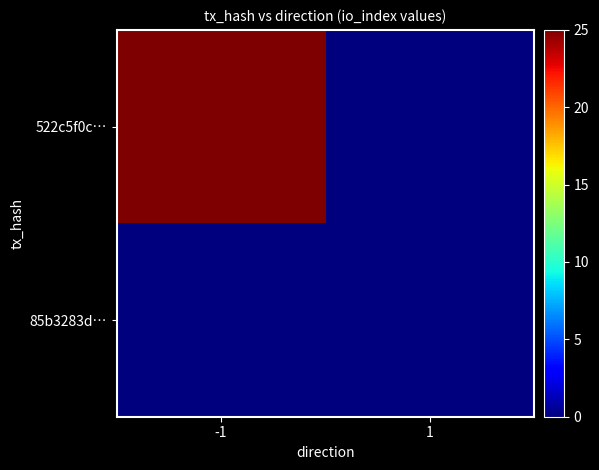

Reading right to left, list all the values displayed in this chart.

522c5f0c…: 1=0	-1=25
85b3283d…: 1=0	-1=0